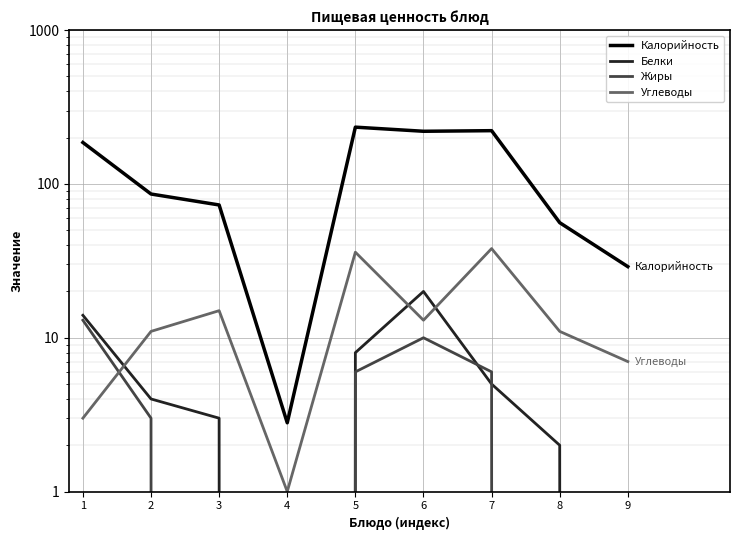

What is the difference between the second highest and minimum values in the Калорийность series?

219.2